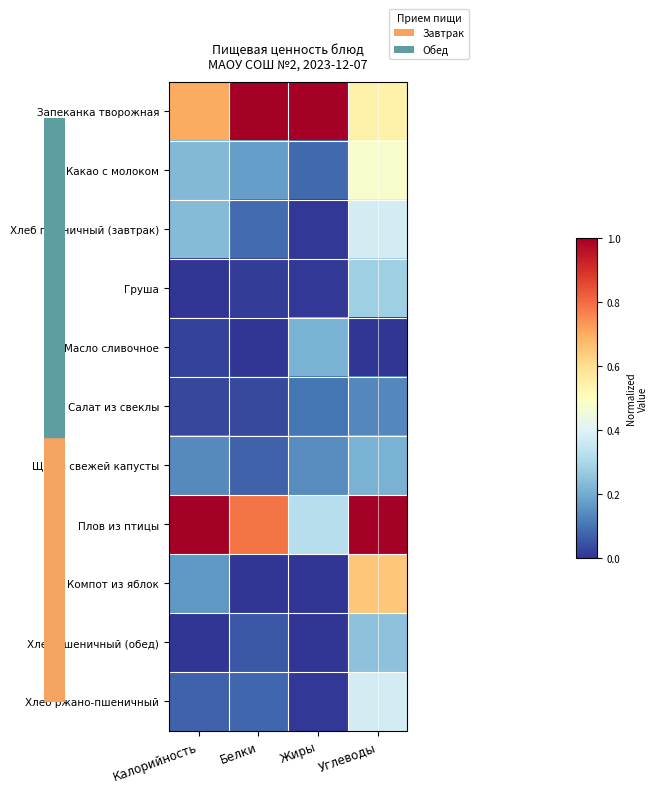

What is the total value across all series at Белки?

2.3